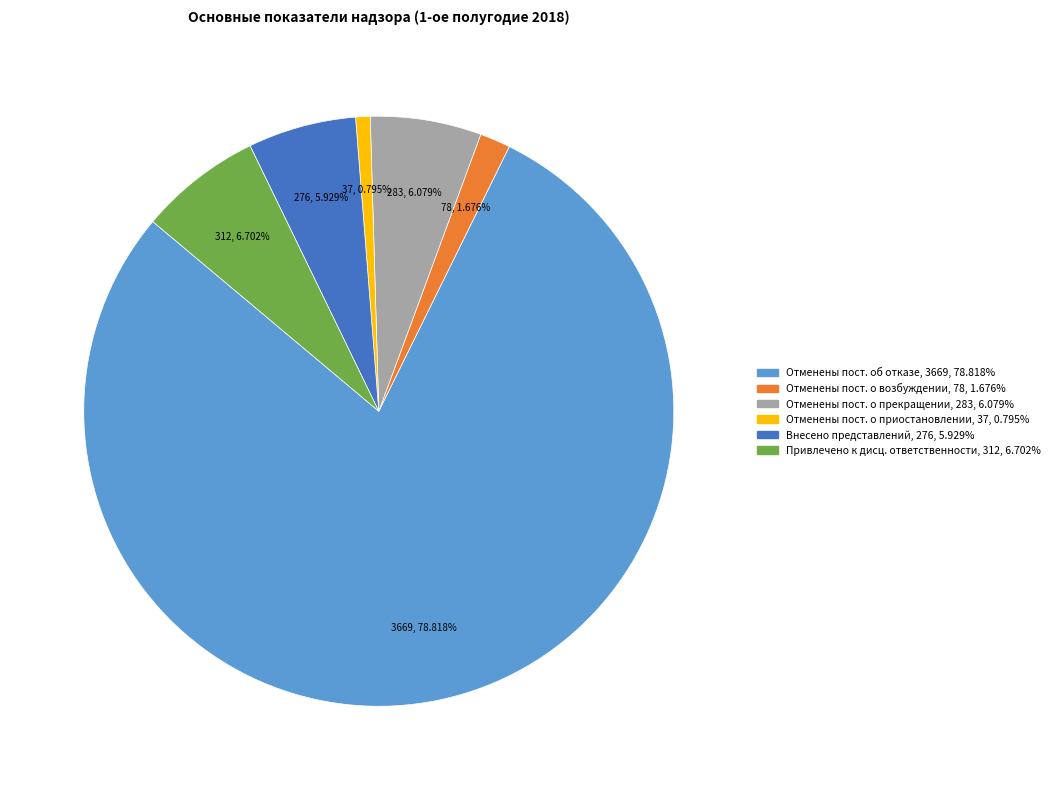

Is there a majority slice in this chart?

Yes